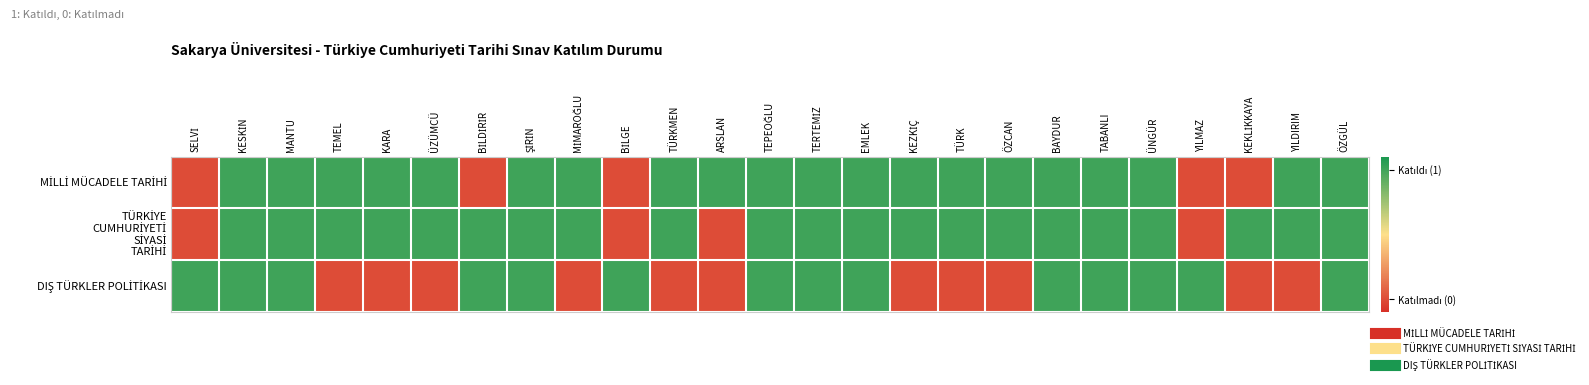

Rank the series by their maximum value, from highest to lowest.

MİLLİ MÜCADELE TARİHİ, TÜRKİYE CUMHURİYETİ SİYASİ TARİHİ, DIŞ TÜRKLER POLİTİKASI